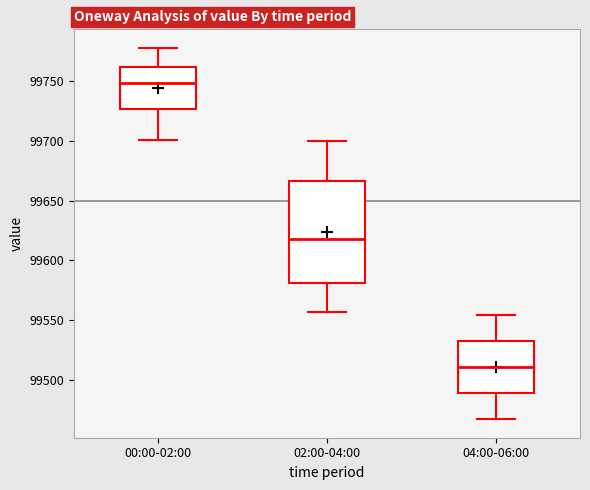

Comparing the boxes themselves (not the whiskers), which one is the tallest?

02:00-04:00